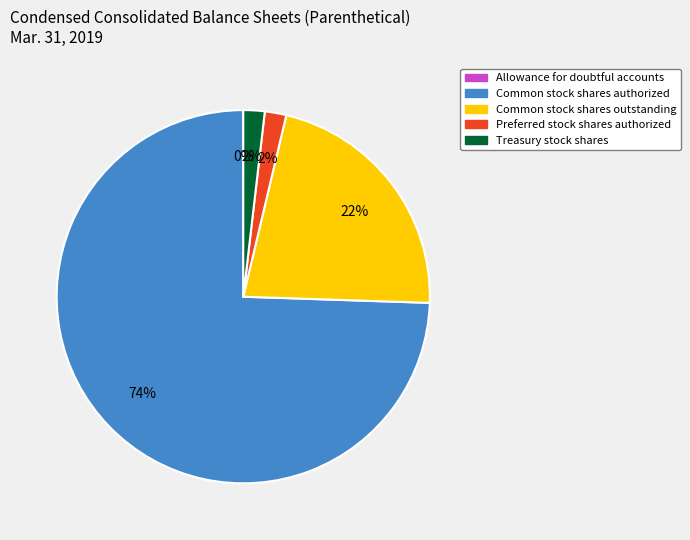

Which category has the biggest portion of the pie?

Common stock shares authorized